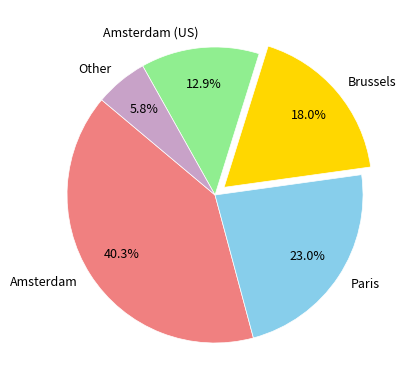

Do Brussels and Amsterdam (US) together represent more than half of the pie?

No